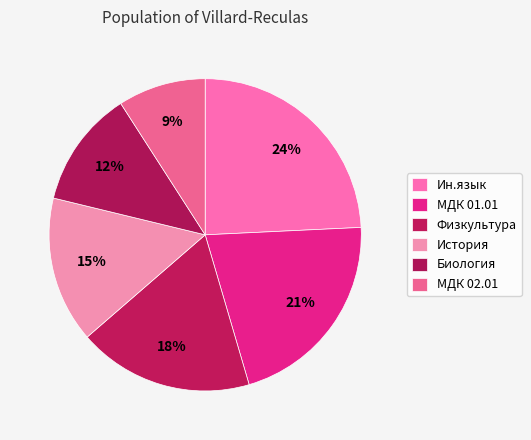

Count the number of slices in the pie.

6